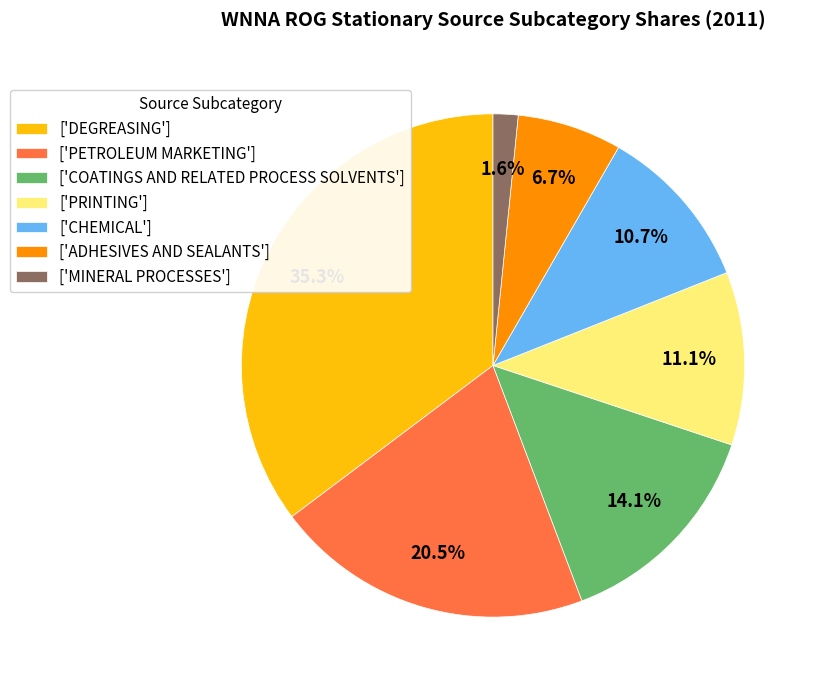

What portion of the pie excludes ['MINERAL PROCESSES']?

98.4%